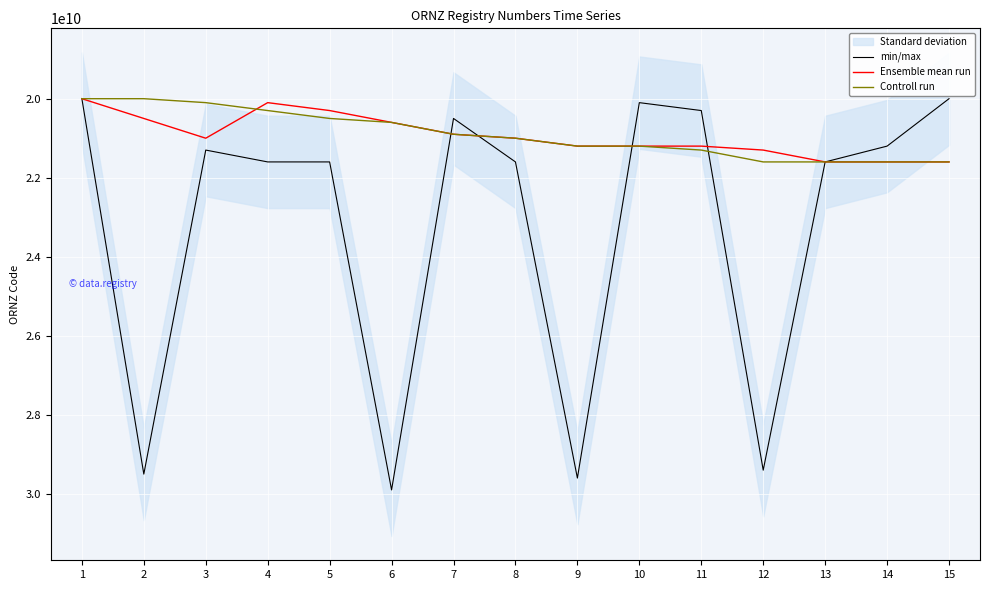

Which category has the lowest value across all series?

15